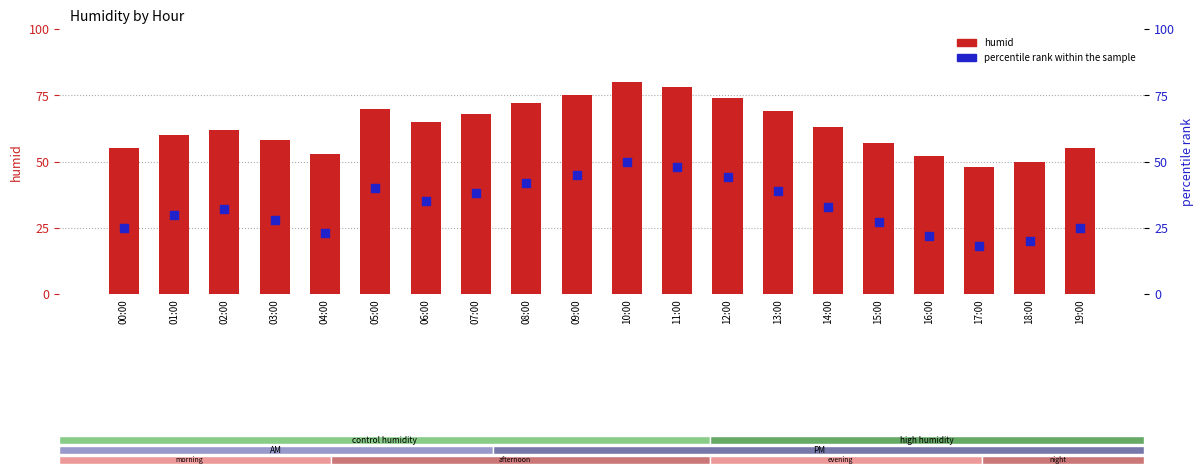

At how many categories does at least one series exceed 67?

8